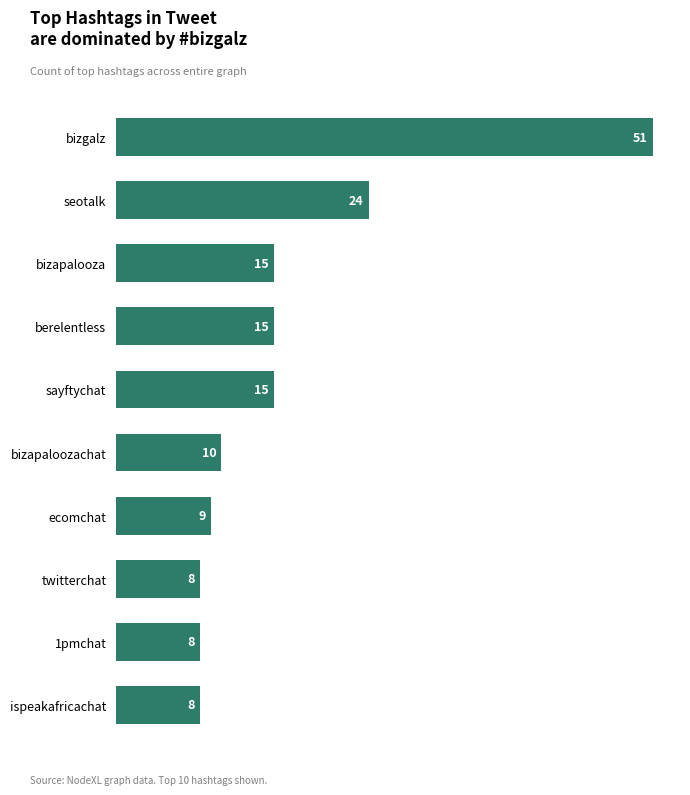

At which category does the chart reach its peak across all series?

bizgalz